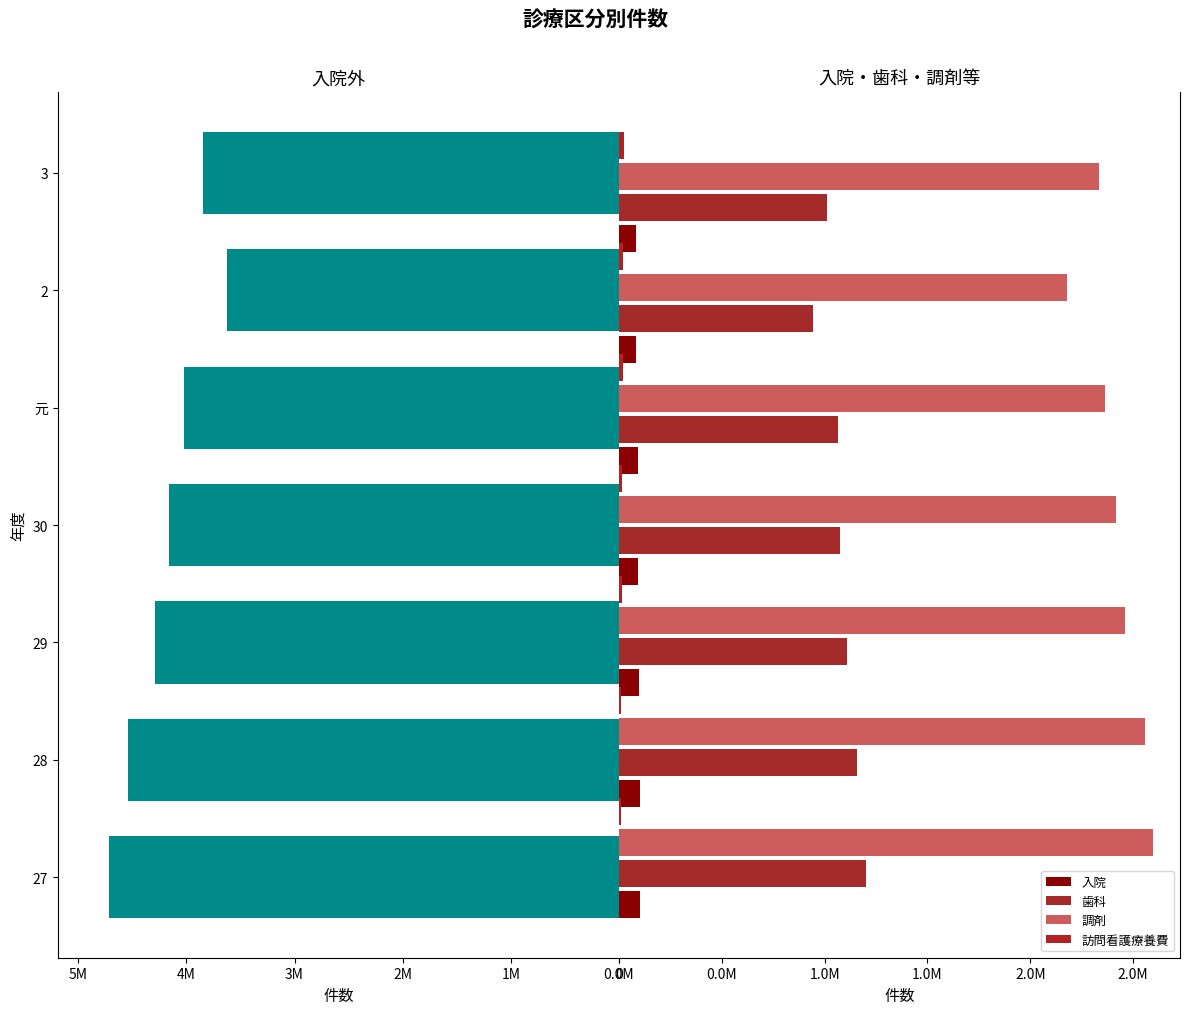

Reading left to right, extract all data points from this chart.

入院外: 4717819	4543147	4293059	4164850	4021392	3623582	3843357
入院: 104962	102380	97472	93333	90497	83822	84520
歯科: 1199559	1157527	1107762	1074356	1063145	945764	1010442
調剤: 2597436	2558209	2457924	2416745	2363880	2178916	2334646
訪問看護療養費: 10807	12183	14209	15714	17737	21127	25851